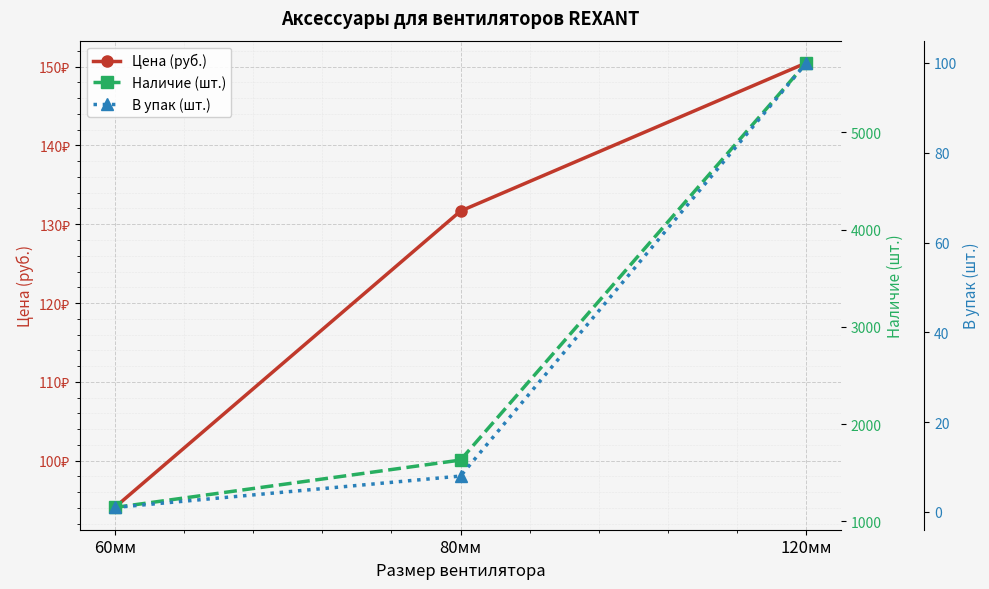

What position from the left is 60мм?

1